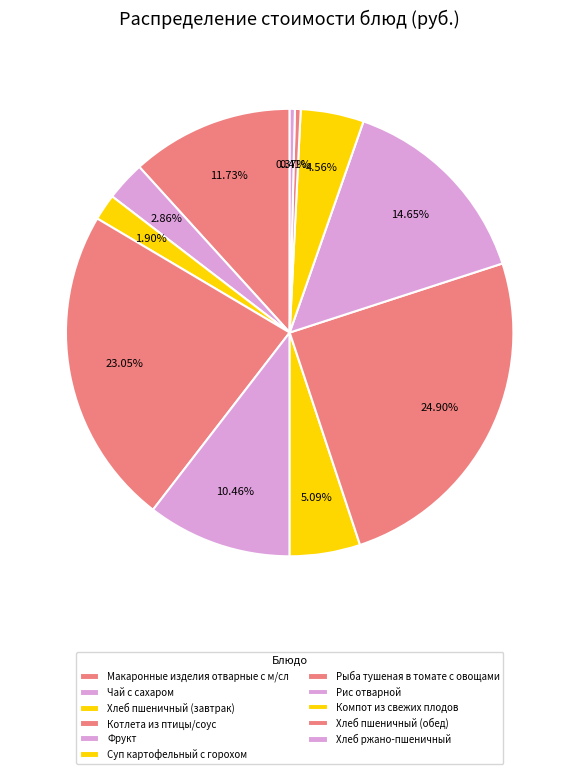

Count the number of slices in the pie.

11